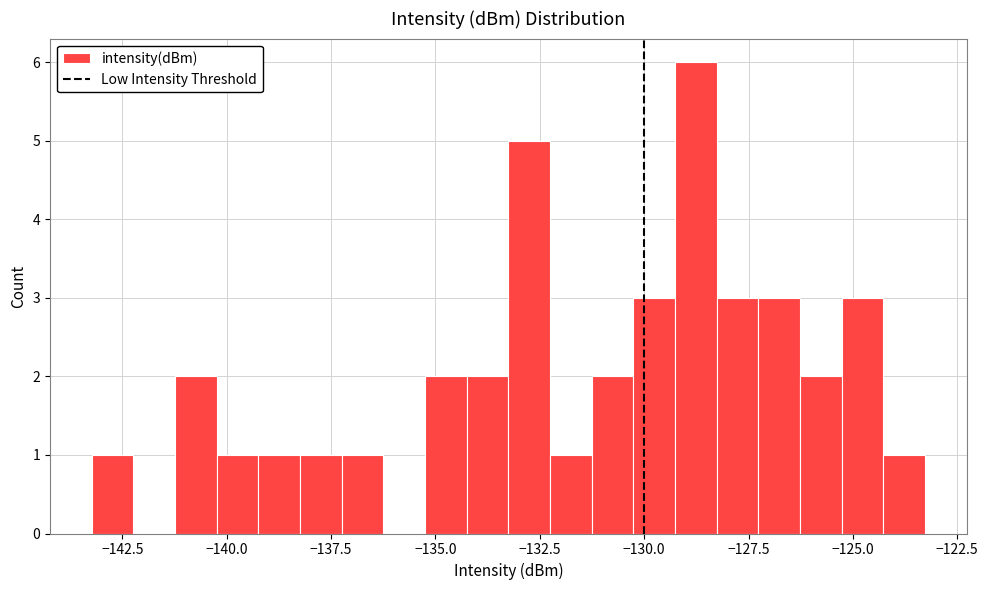

Around what value on the x-axis is the tallest bar? Give the approximate position of its centre, as read against the axis.

-129.0